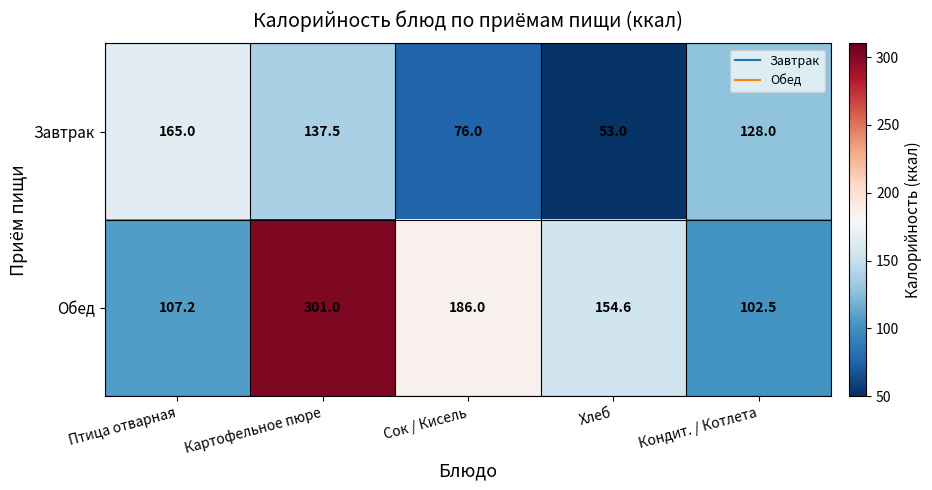

Is it true that Обед equals 145.5 at Птица отварная?

False